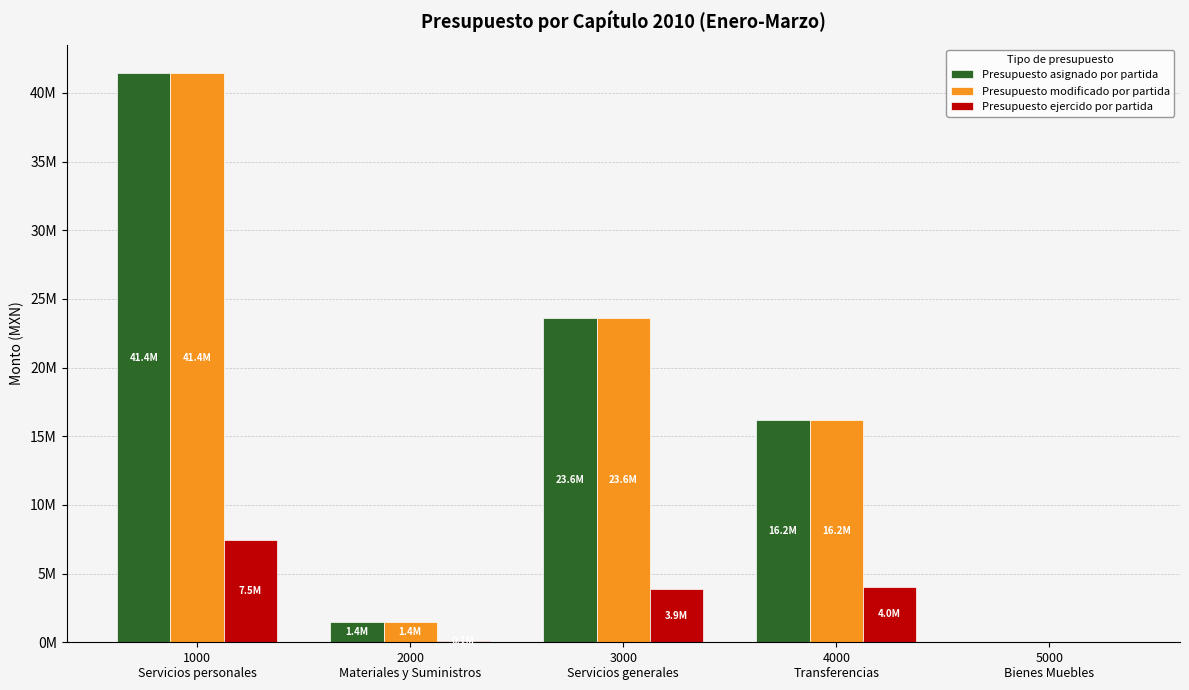

What is the difference between the second highest and minimum values in the Presupuesto ejercido por partida series?

4049538.0